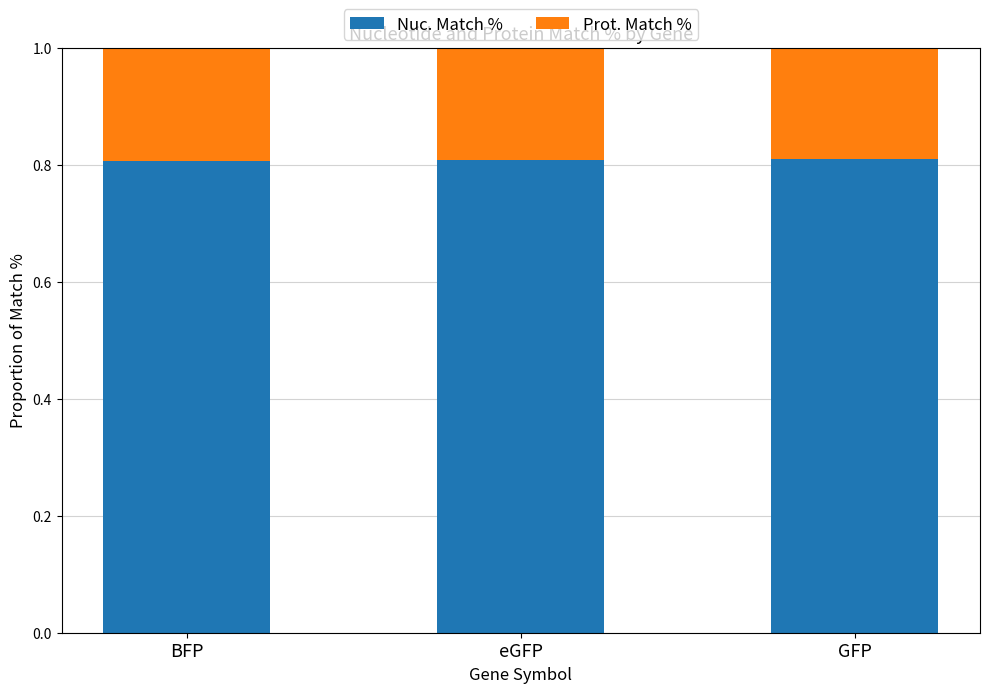

What is the total value across all series at eGFP?

1.0